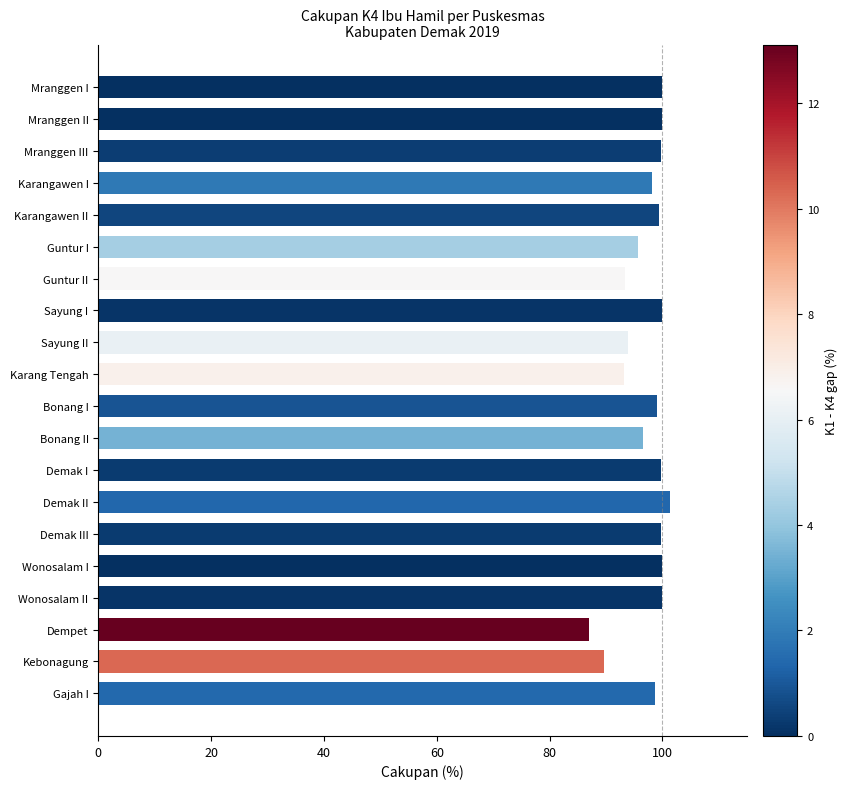

Which label corresponds to the largest value in the chart?

Demak II